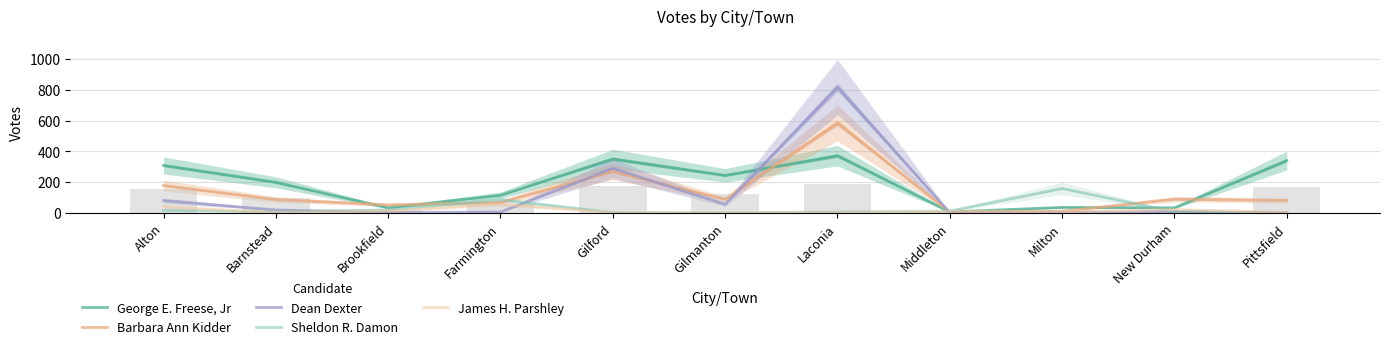

True or false: Sheldon R. Damon has a value of 6 at Laconia.

True